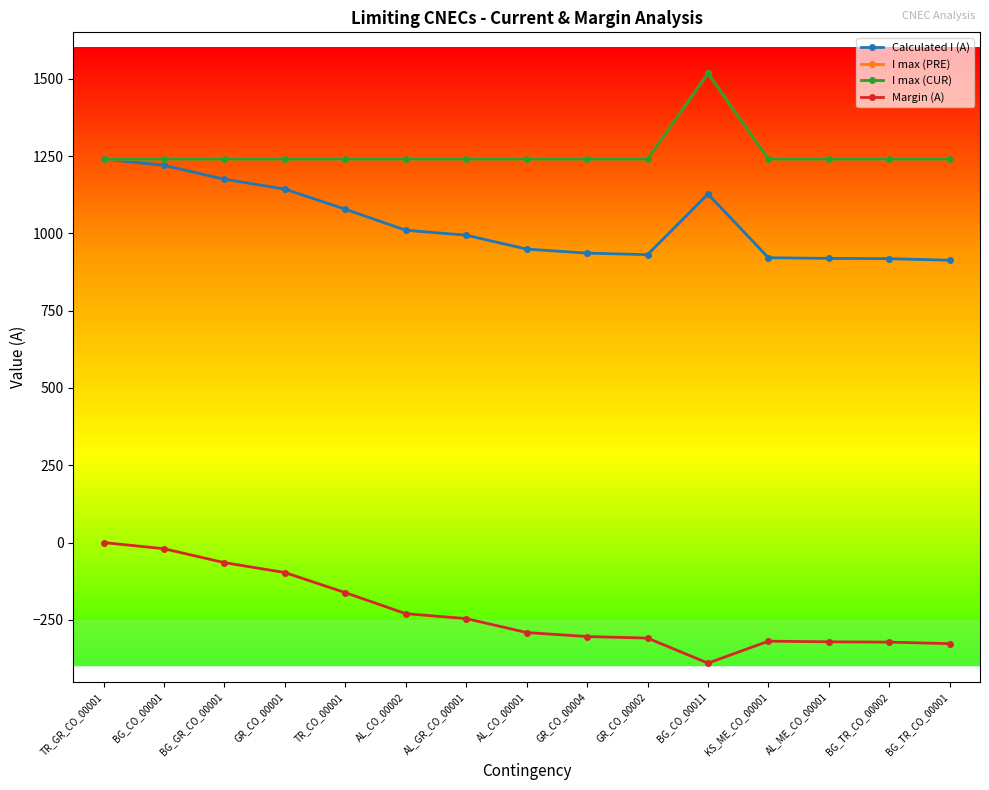

Rank the series by their maximum value, from highest to lowest.

I max (PRE), I max (CUR), Calculated I (A), Margin (A)